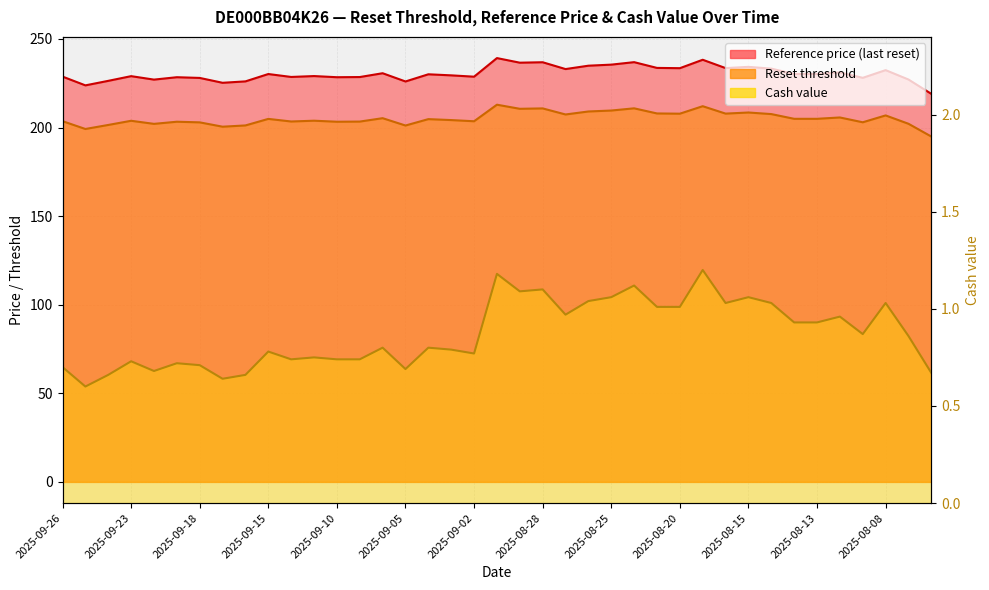

What is the difference between the second highest and second lowest values in the Reset threshold series?

12.9